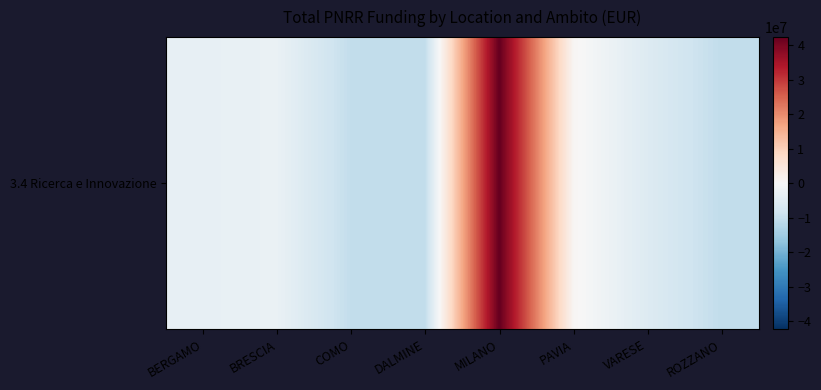

Rank the categories by value from highest to lowest.

MILANO, PAVIA, BRESCIA, BERGAMO, VARESE, DALMINE, COMO, ROZZANO